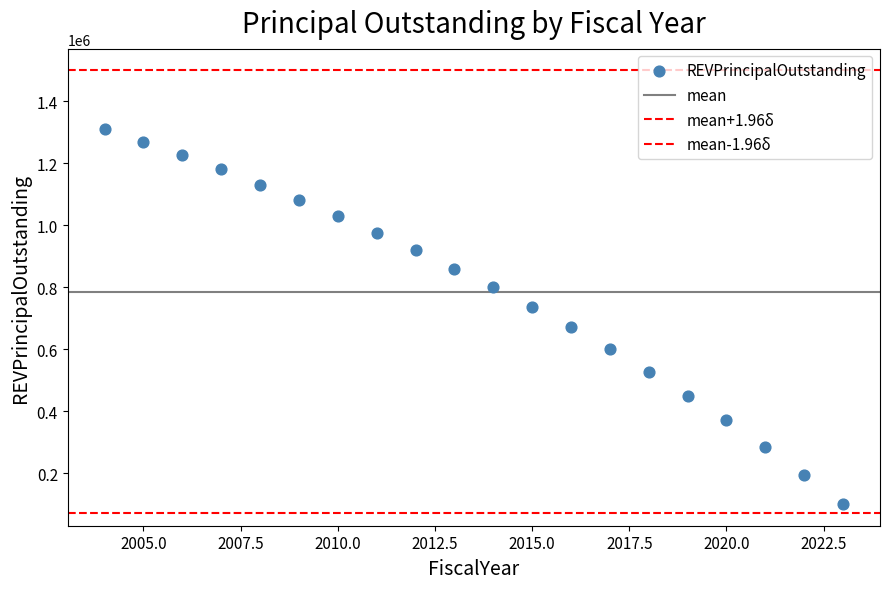

Count the number of points in this scatter plot.

20